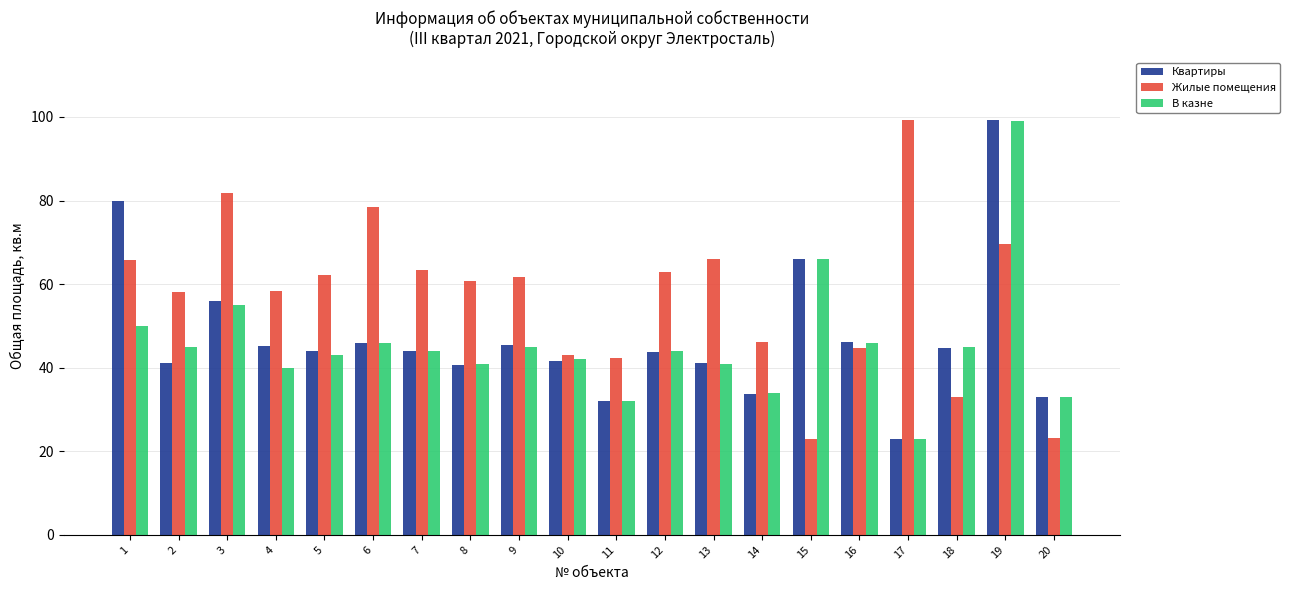

The Жилые помещения series shows 62.1 at 5. True or false?

True